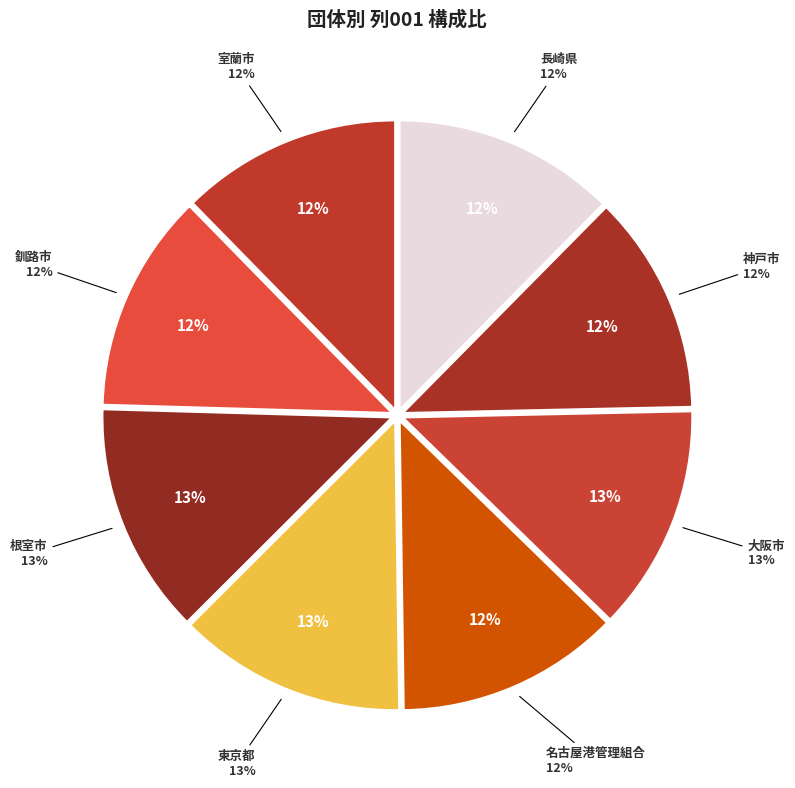

Rank the categories by value from lowest to highest.

釧路市, 神戸市, 室蘭市, 長崎県, 名古屋港管理組合, 大阪市, 東京都, 根室市